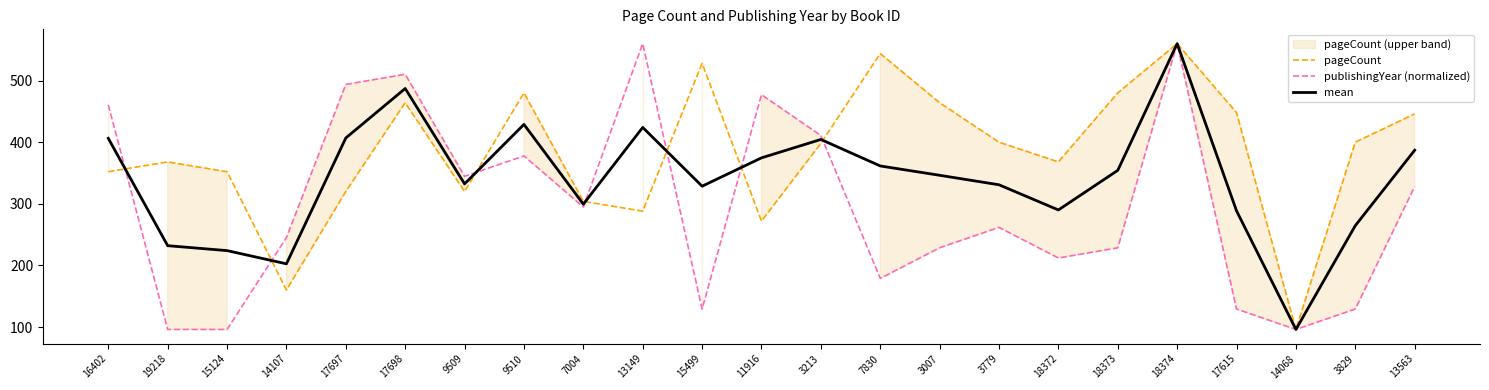

Which has a higher value, 11916 or 13563?

13563